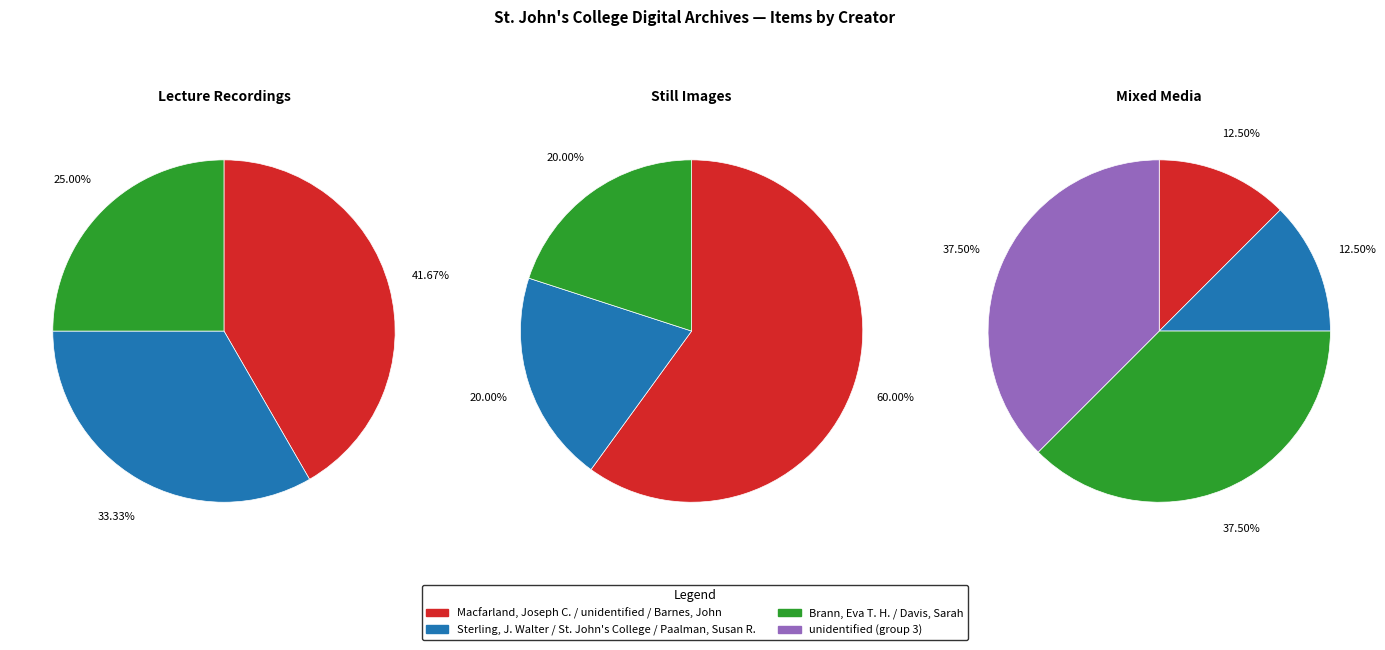

What is the smallest slice in the pie chart?

St. John's College